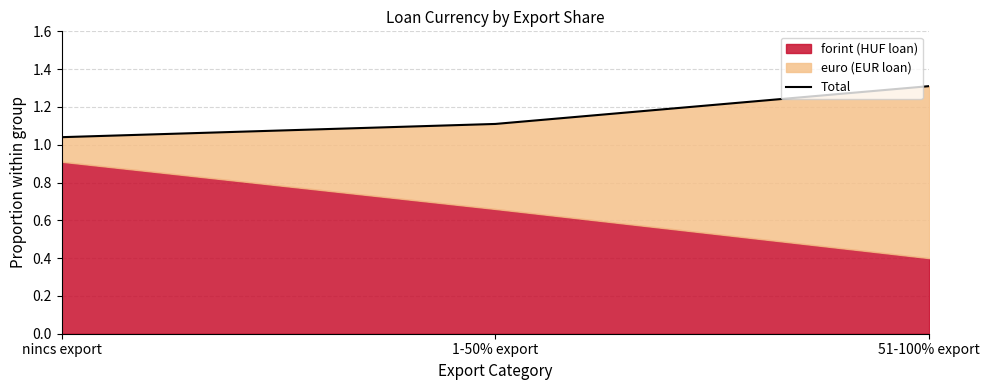

Is it true that the value at 1-50% export is 1.9?

False